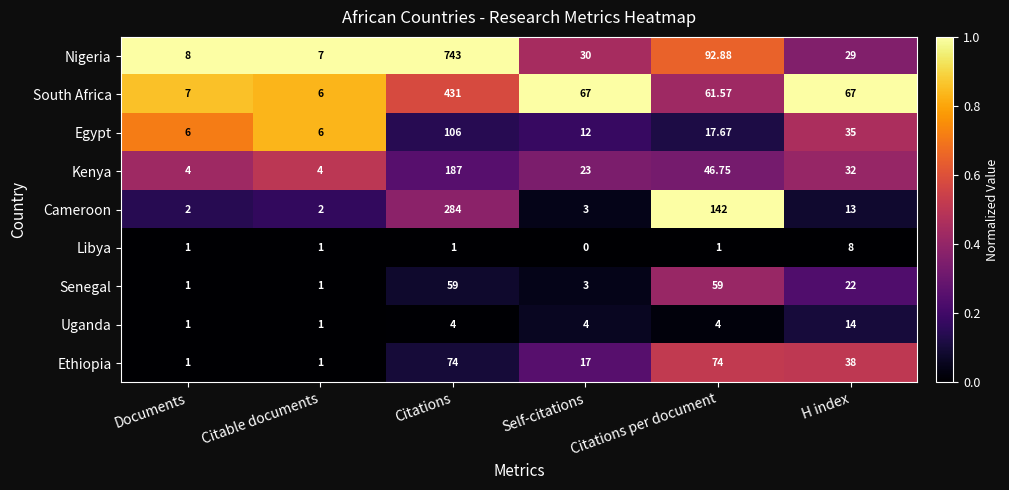

Rank the series by their maximum value, from highest to lowest.

Nigeria, South Africa, Cameroon, Kenya, Egypt, Ethiopia, Senegal, Uganda, Libya